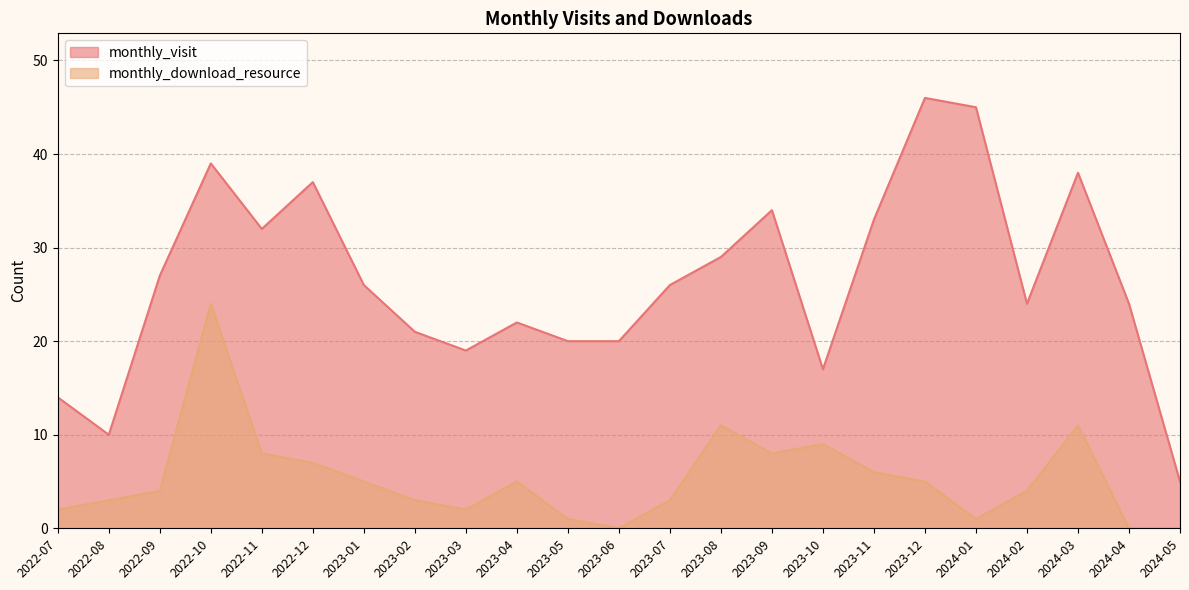

Reading left to right, list all the values displayed in this chart.

monthly_visit: 14	10	27	39	32	37	26	21	19	22	20	20	26	29	34	17	33	46	45	24	38	24	5
monthly_download_resource: 2	3	4	24	8	7	5	3	2	5	1	0	3	11	8	9	6	5	1	4	11	0	0